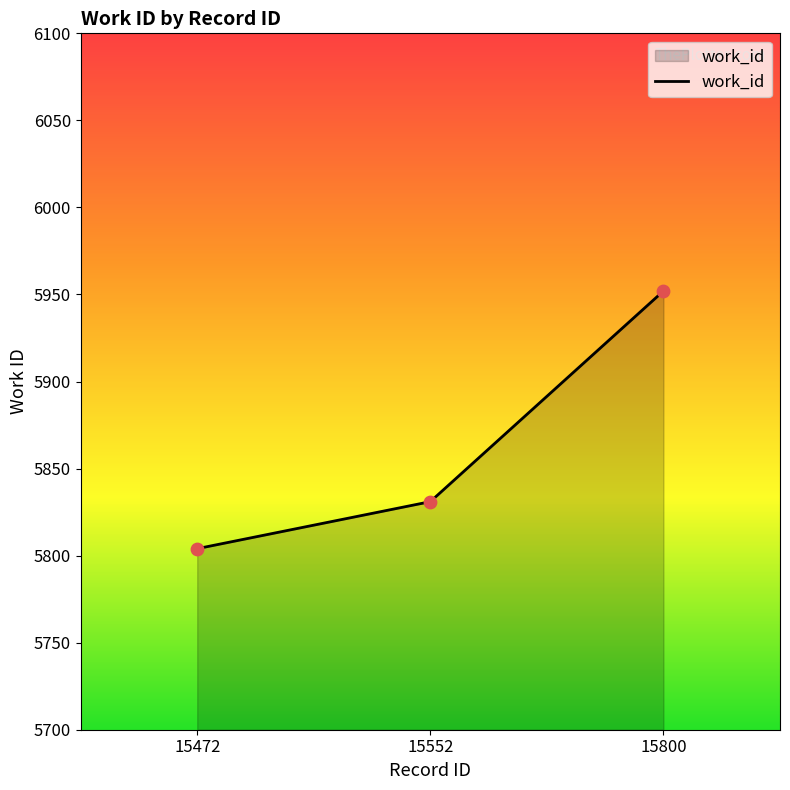

Which has a higher value, 15800 or 15552?

15800